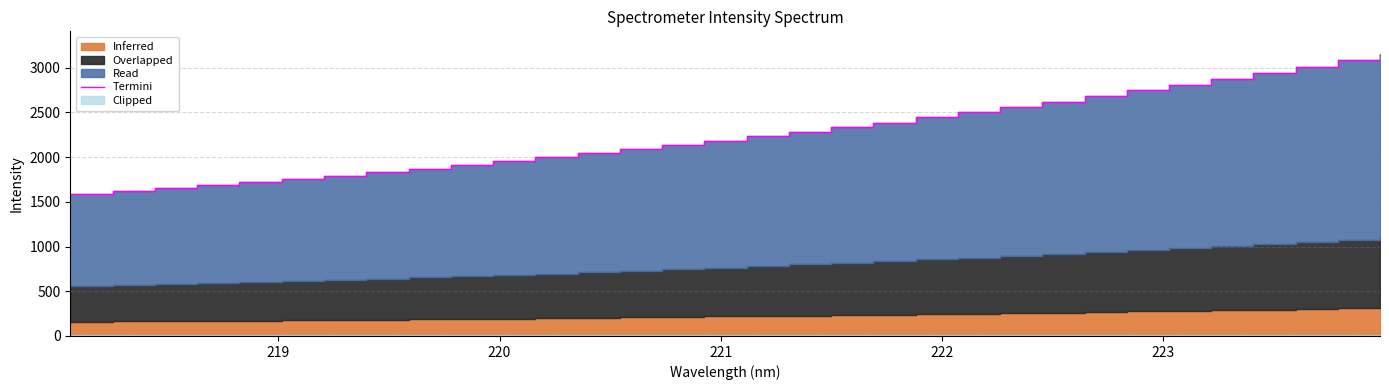

The chart shows a value of 4339.8 at 20. True or false?

False